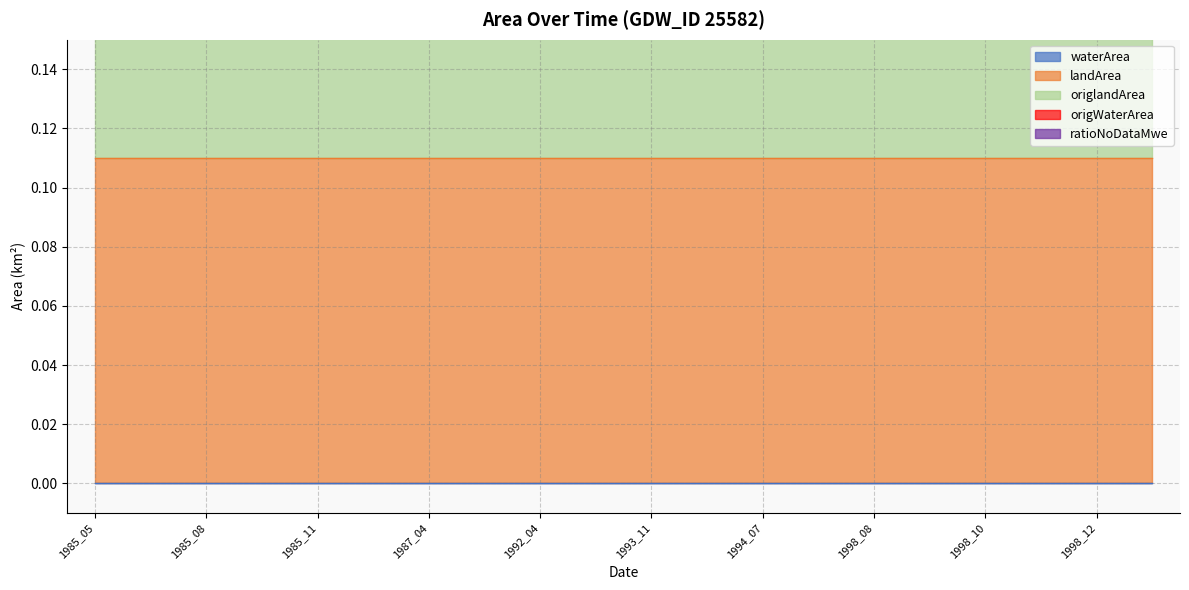

Which category has the lowest value in the ratioNoDataMwe series?

1985_05